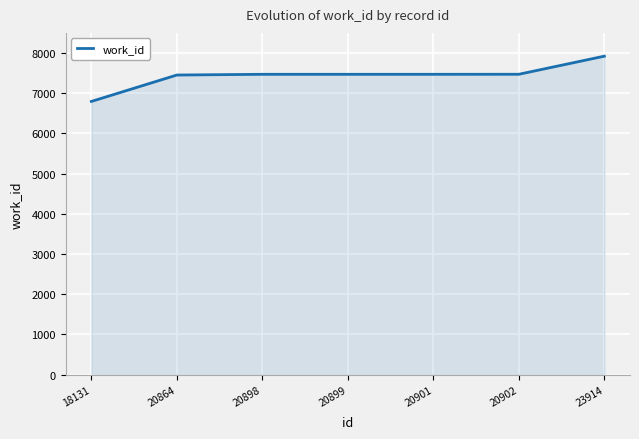

The value at 23914 is 1777. True or false?

False